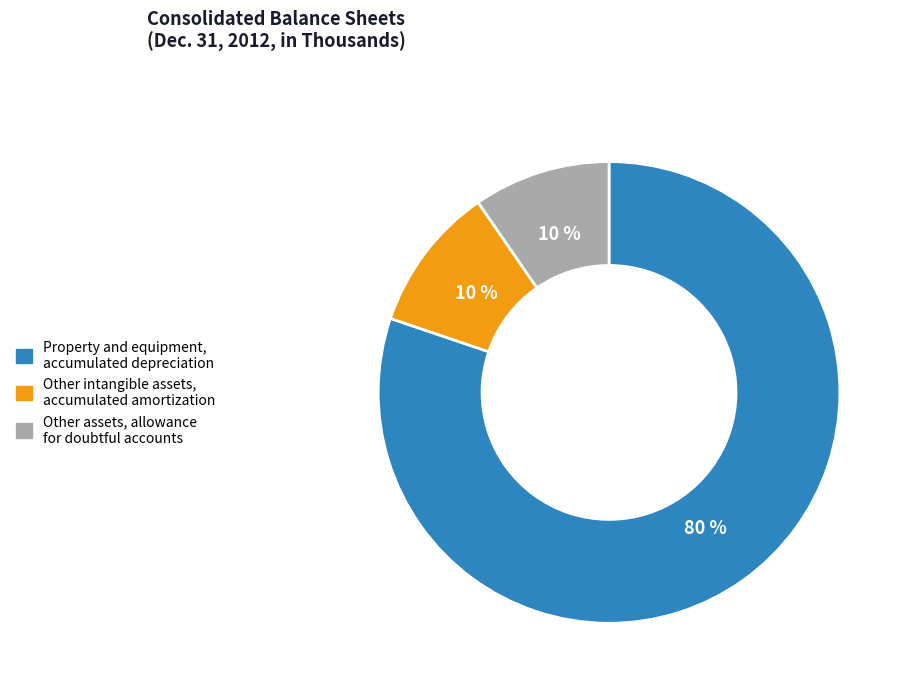

To the nearest percent, what portion does Other intangible assets, accumulated amortization represent?

10%